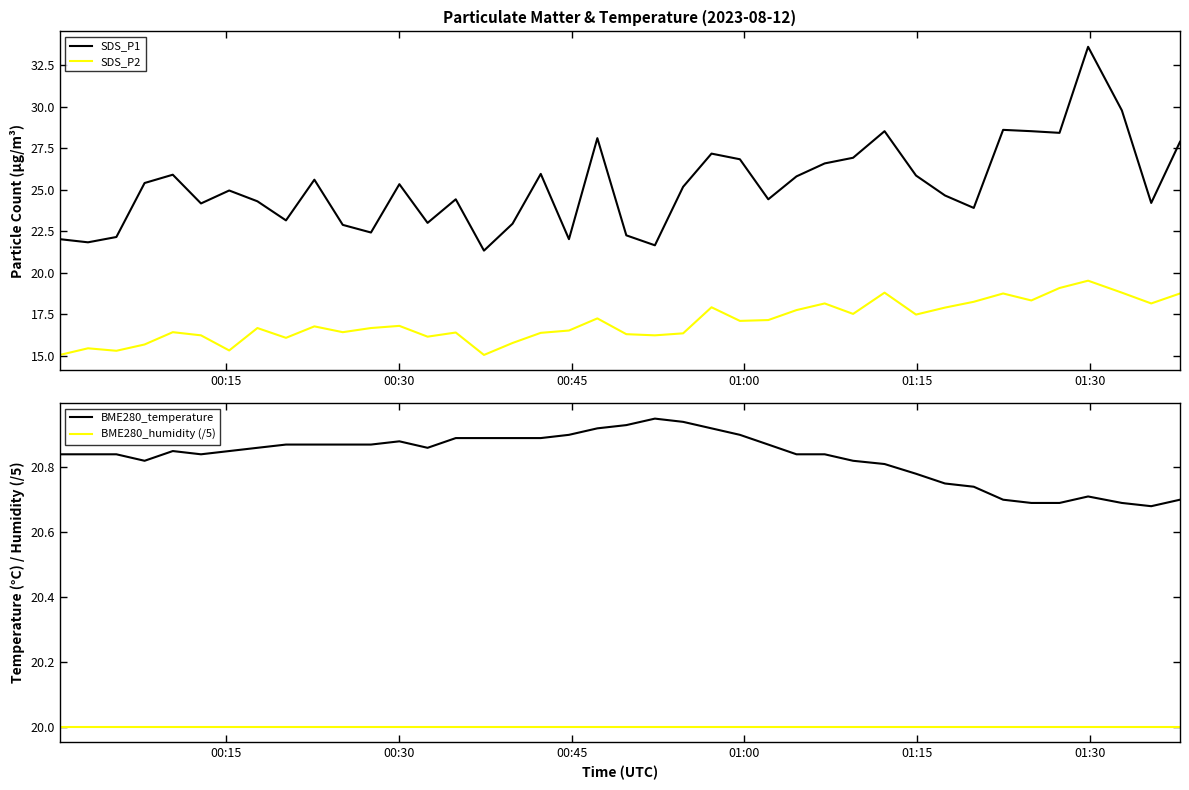

True or false: SDS_P2 and SDS_P1 cross at least once.

False